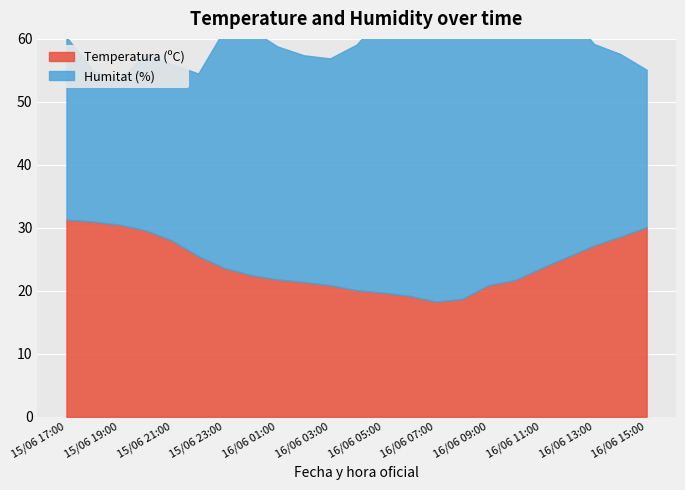

What is the sum of the Temperatura (ºC) values at 16/06 05:00 and 15/06 22:00?

45.2